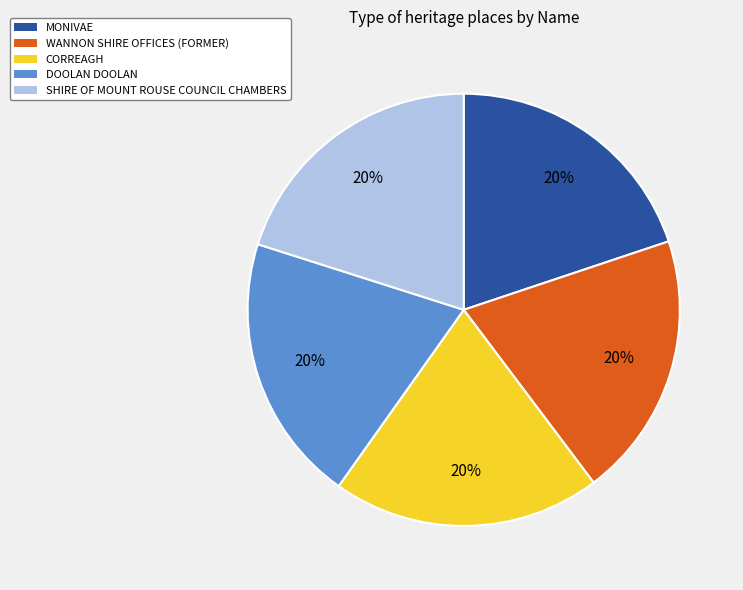

Do MONIVAE and SHIRE OF MOUNT ROUSE COUNCIL CHAMBERS together represent more than half of the pie?

No